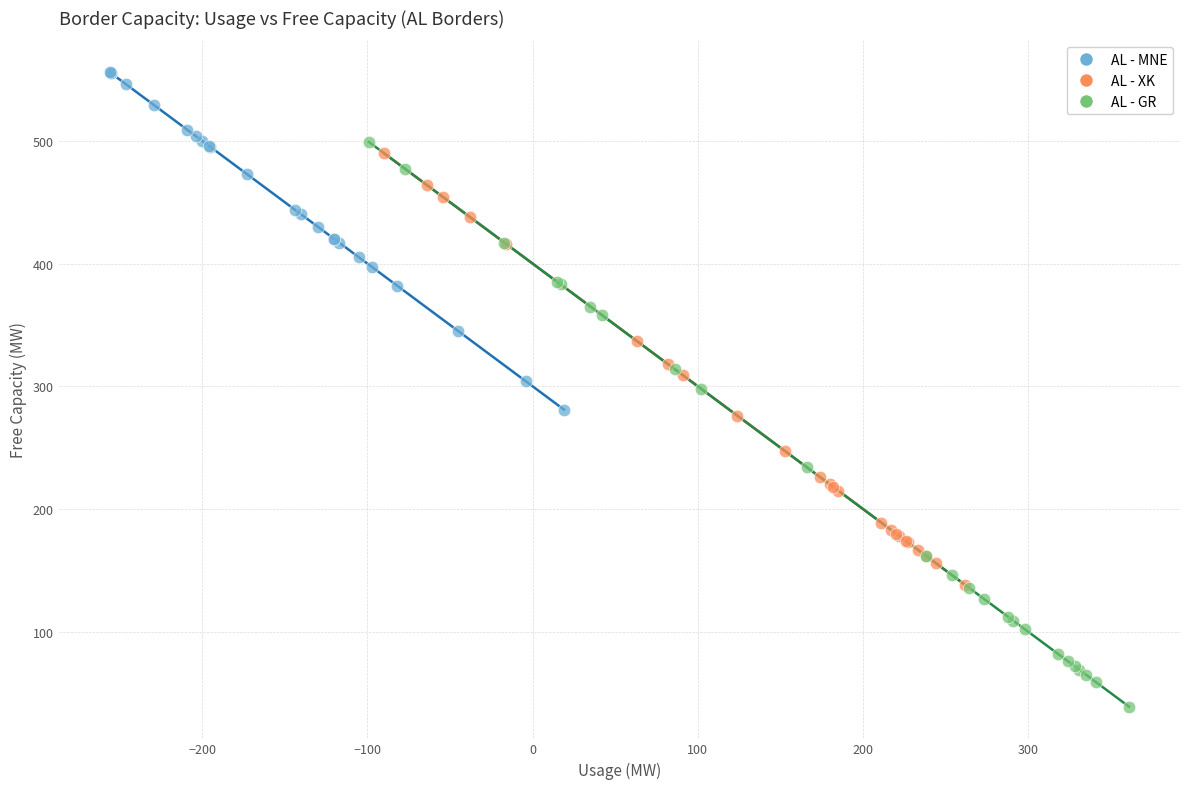

Which series has the largest Y range (max minus min)?

AL - GR